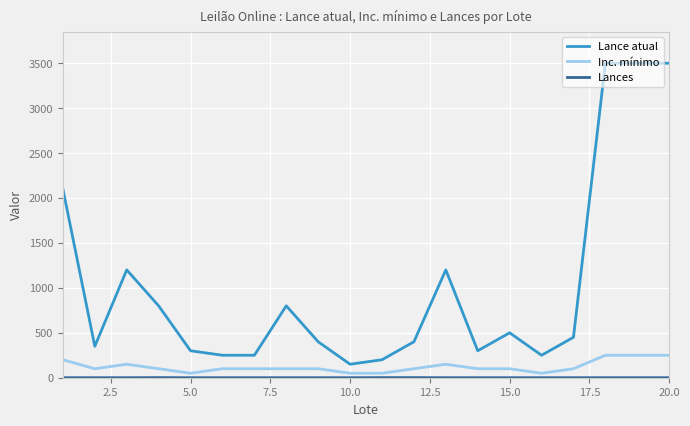

What is the difference between the maximum and minimum values in the Lance atual series?

3350